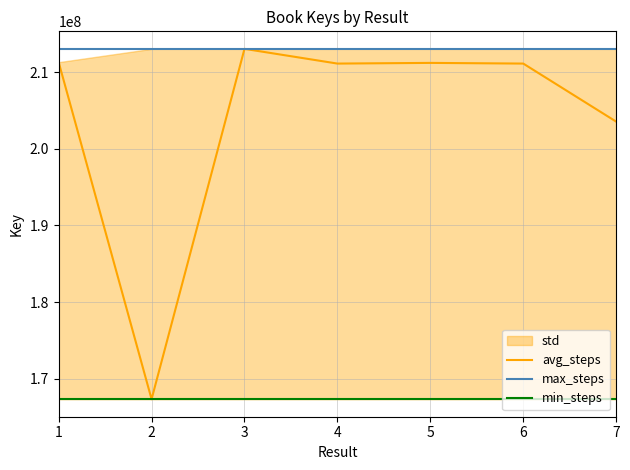

Between 3 and 6, which series saw the biggest shift?

avg_steps